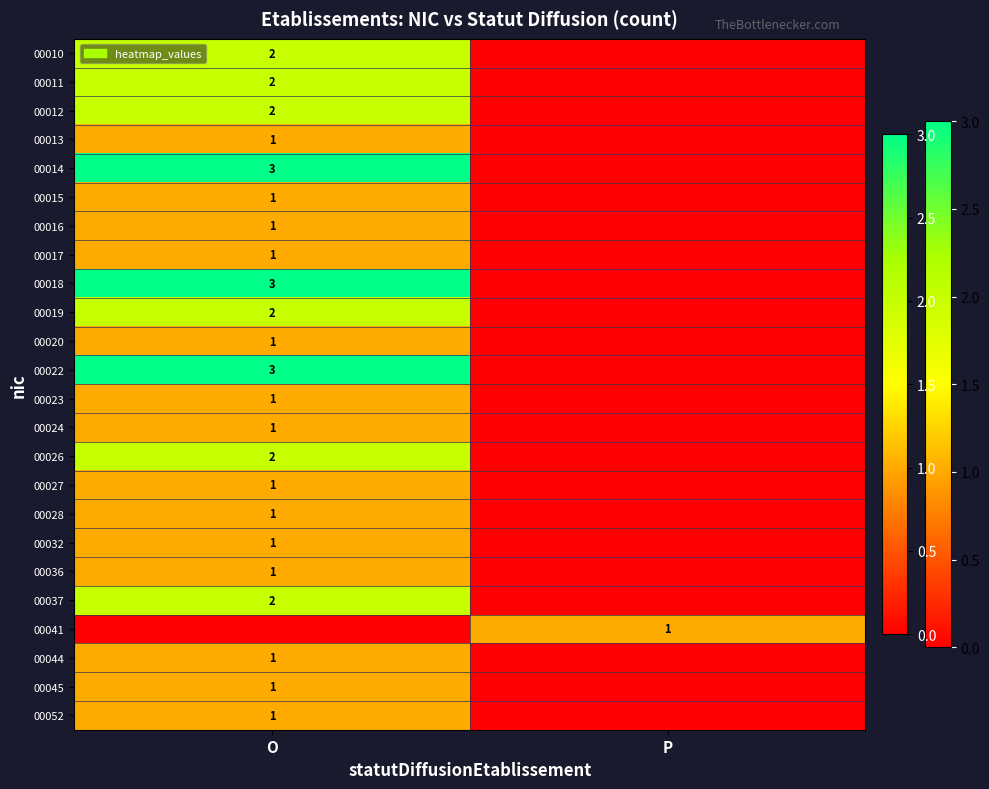

The 00012 series shows 2 at O. True or false?

True